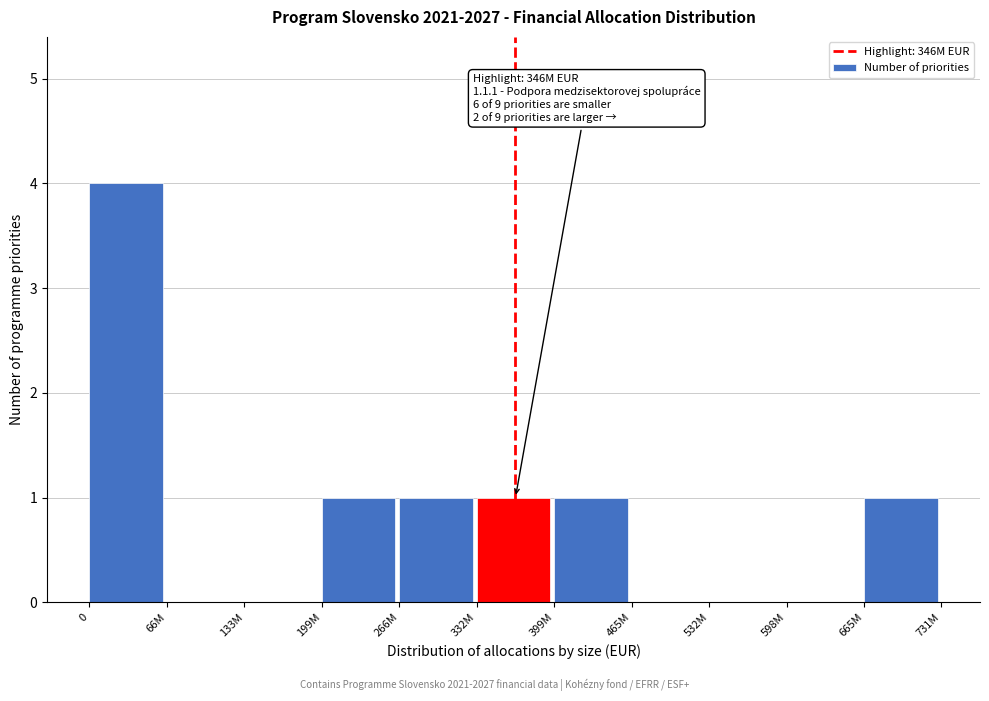

Reading left to right, what are all the values shown in this chart?

0=4	66M=0	133M=0	199M=1	266M=1	332M=1	399M=1	465M=0	532M=0	598M=0	665M=1